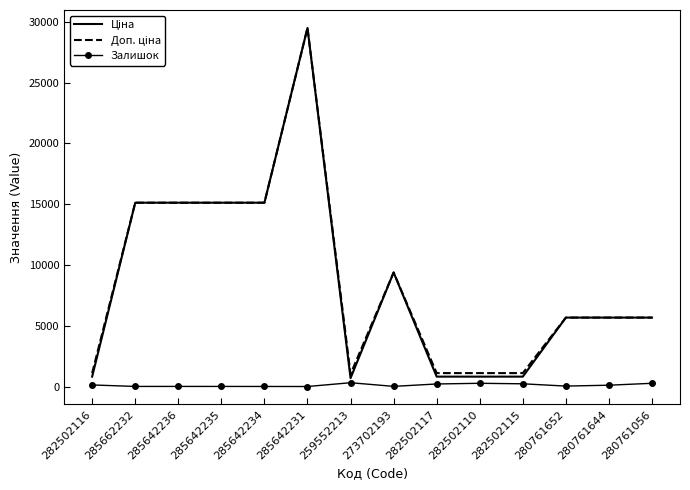

Reading left to right, extract all data points from this chart.

Ціна: 282502116=818.5	285662232=15120.0	285642236=15120.0	285642235=15120.0	285642234=15120.0	285642231=29491.5	259552213=693.7	273702193=9384.0	282502117=818.5	282502110=818.5	282502115=818.5	280761652=5673.8	280761644=5673.8	280761056=5673.8
Доп. ціна: 282502116=1109.2	285662232=15120.0	285642236=15120.0	285642235=15120.0	285642234=15120.0	285642231=29491.5	259552213=1024.6	273702193=9384.0	282502117=1109.2	282502110=1109.2	282502115=1109.2	280761652=5673.8	280761644=5673.8	280761056=5673.8
Залишок: 282502116=135.0	285662232=13.0	285642236=14.0	285642235=13.0	285642234=10.0	285642231=7.0	259552213=318.0	273702193=18.0	282502117=215.0	282502110=271.0	282502115=229.0	280761652=42.0	280761644=114.0	280761056=271.0